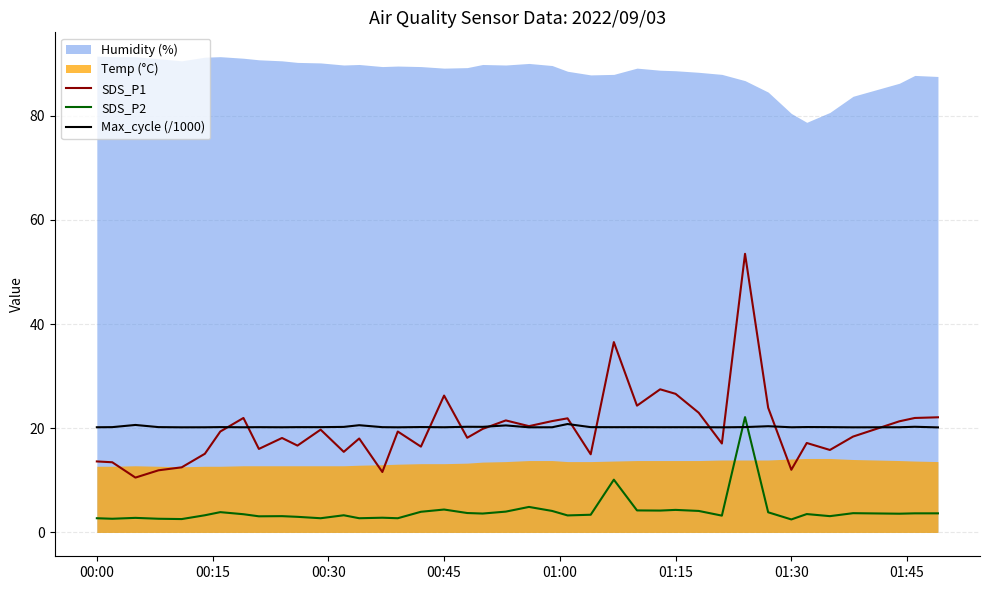

What is the average value of the Max_cycle (/1000) series?

20.3